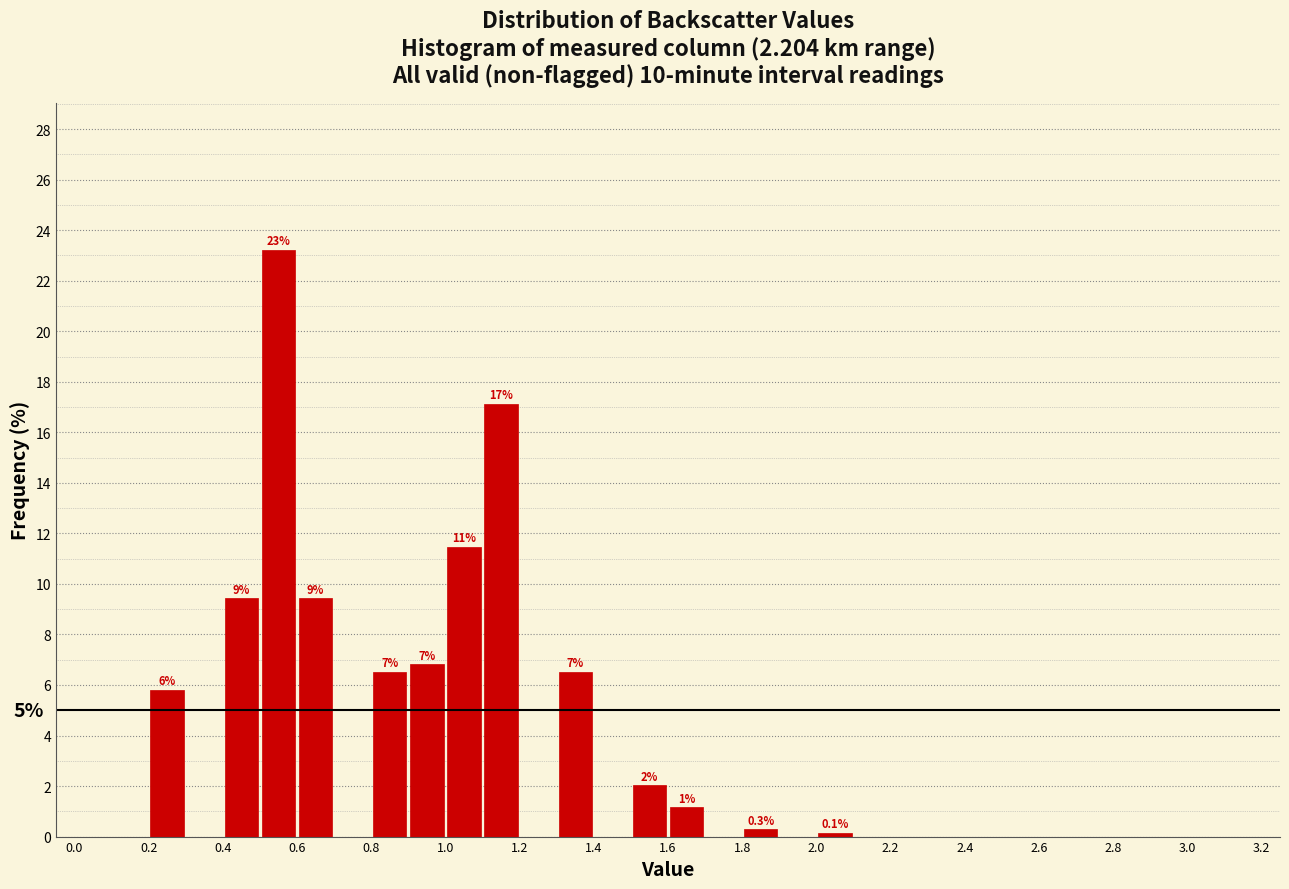

Over which range of the x-axis is the bar tallest?

0.5 to 0.6